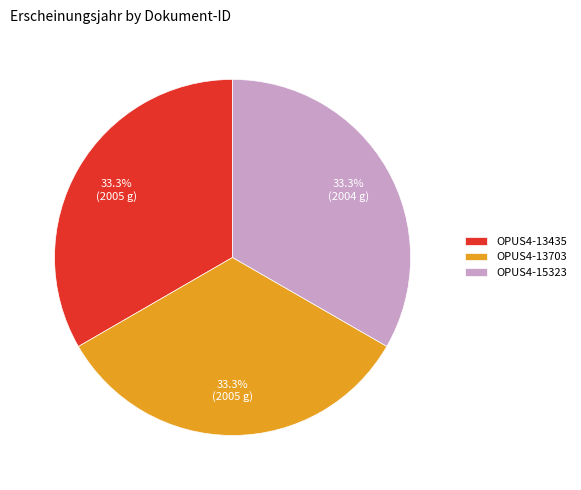

Does OPUS4-13435 account for over 50% of the chart?

No